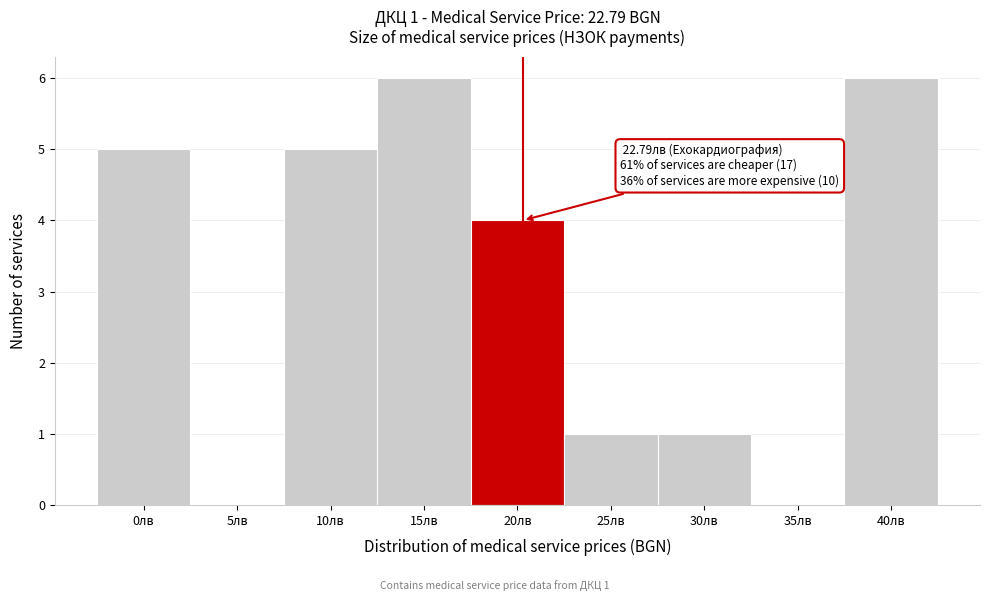

Reading left to right, extract all data points from this chart.

0лв=5	5лв=0	10лв=5	15лв=6	20лв=4	25лв=1	30лв=1	35лв=0	40лв=6